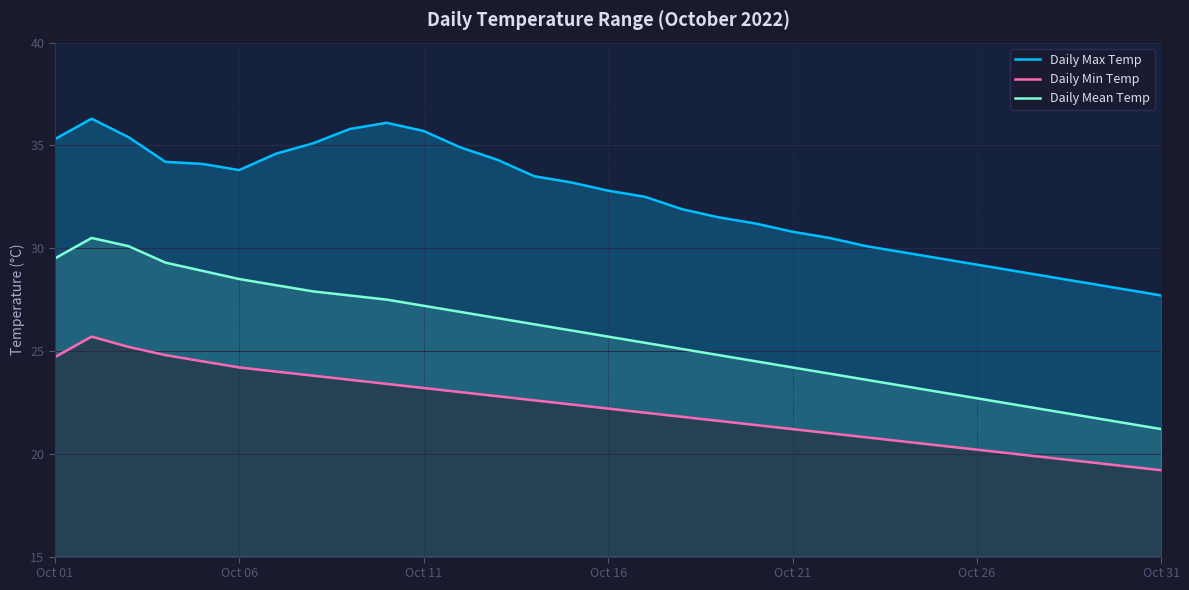

The Daily Mean Temp series shows 29.5 at Oct 01. True or false?

True